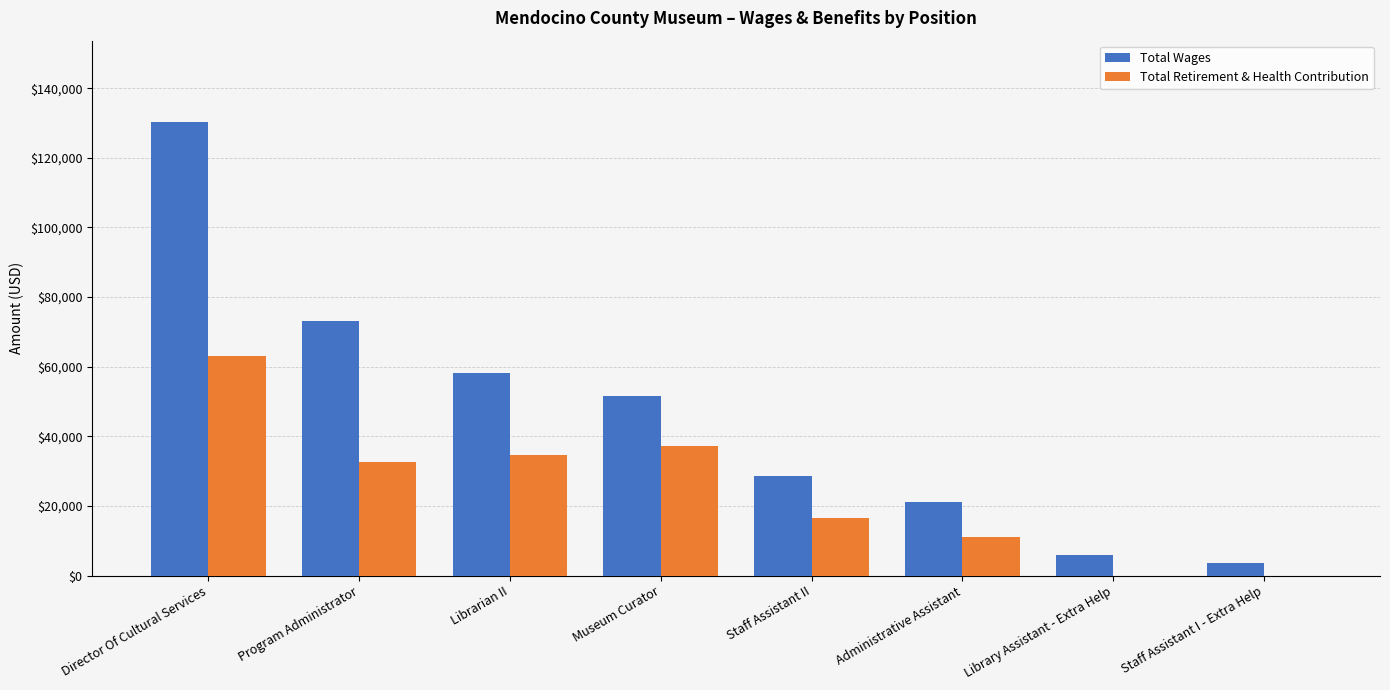

Count the number of data series in this chart.

2